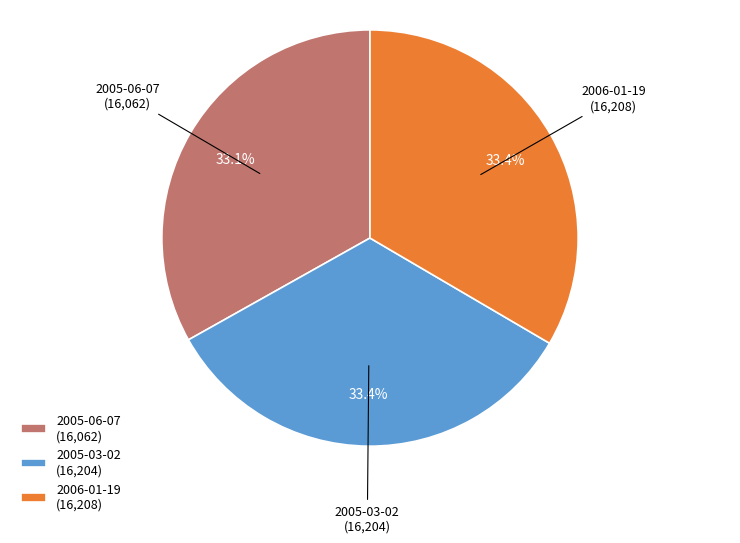

True or false: 2006-01-19 accounts for 48% of the total.

False